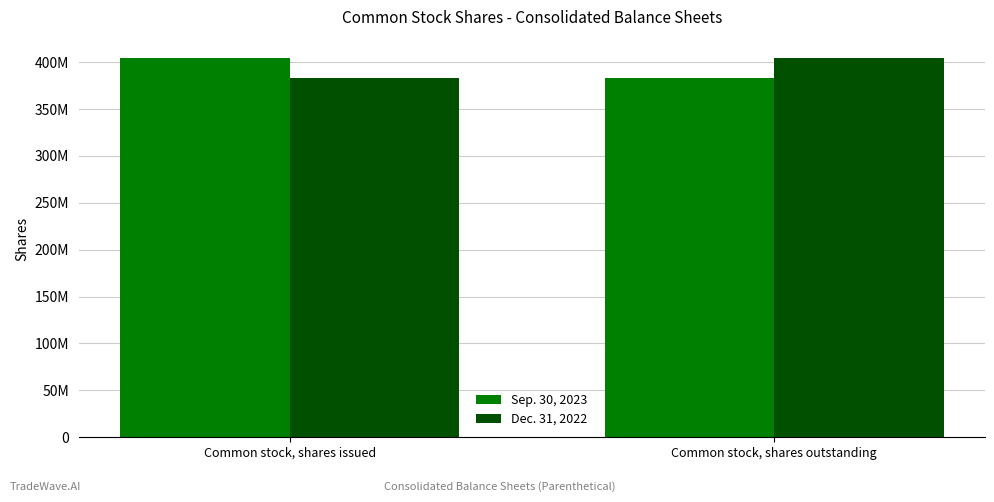

Is the value of Dec. 31, 2022 at Common stock, shares outstanding greater than the value of Sep. 30, 2023 at Common stock, shares outstanding?

Yes